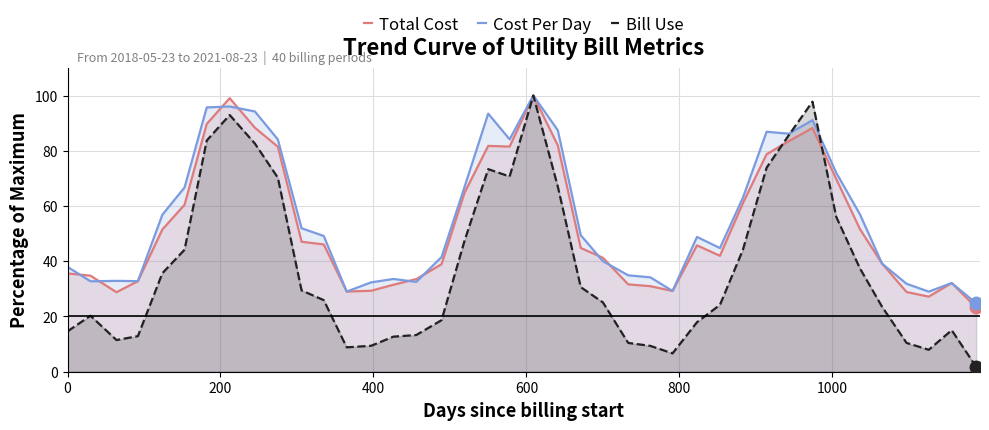

What is the minimum value for Cost Per Day?

24.8